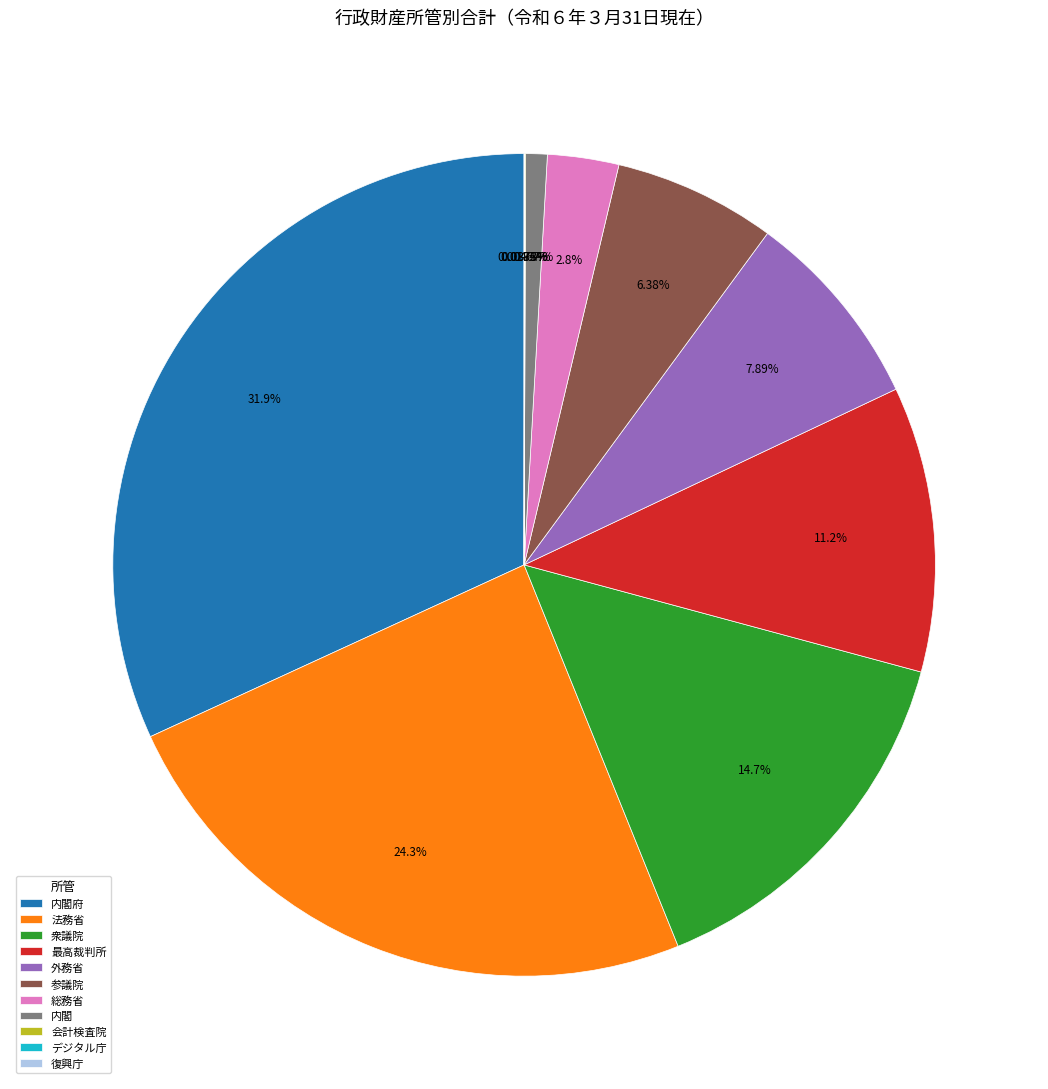

What percentage is the 衆議院 slice, to the nearest percent?

15%